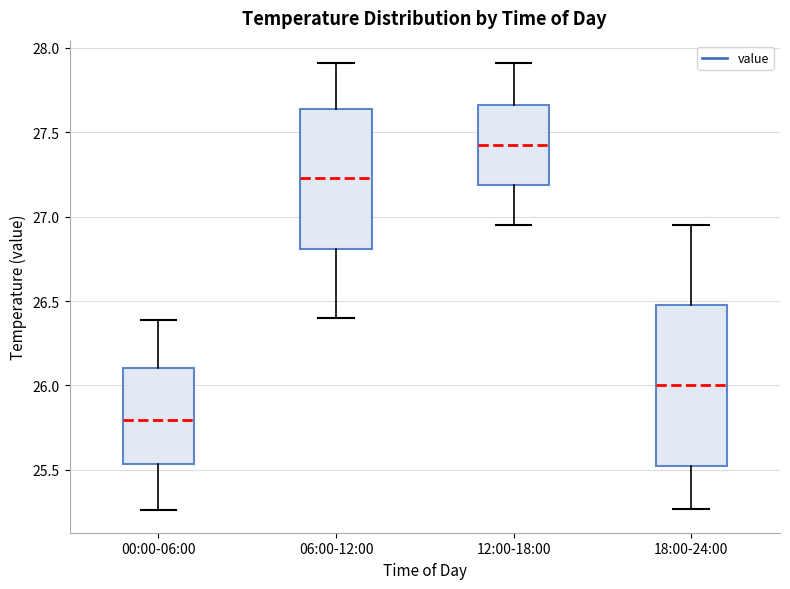

Reading left to right, read every box against the y-axis: the position of its median line, the range the box covers, and the ends of its whiskers. The values are not printed on the chart, so give them approximately, as read against the axis.

00:00-06:00: median 25.80, box 25.55 to 26.10, whiskers 25.25 to 26.40
06:00-12:00: median 27.25, box 26.80 to 27.65, whiskers 26.40 to 27.90
12:00-18:00: median 27.45, box 27.20 to 27.65, whiskers 26.95 to 27.90
18:00-24:00: median 26.00, box 25.55 to 26.50, whiskers 25.25 to 26.95